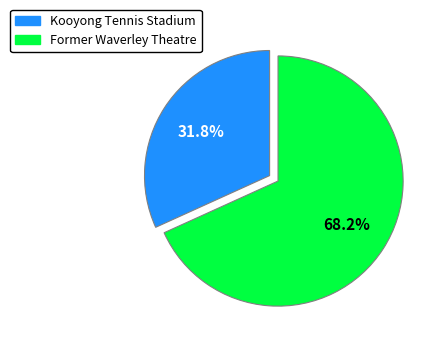

How much of the chart is everything except Former Waverley Theatre?

31.8%